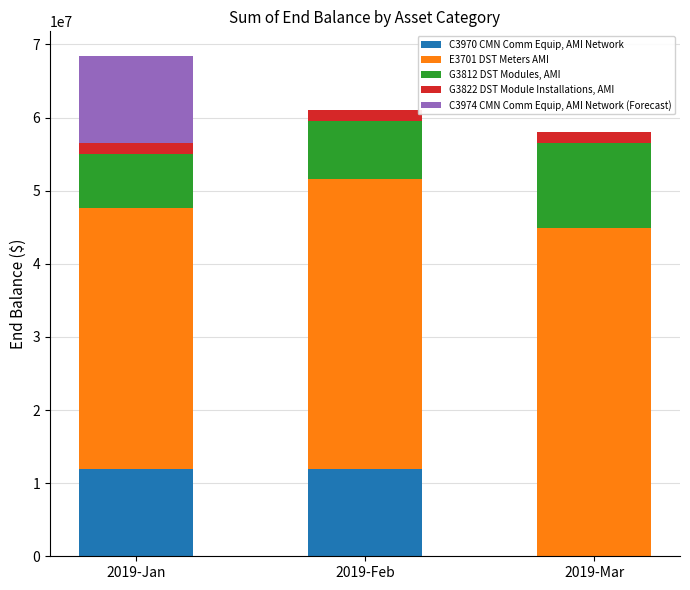

What is the total value across all series at 2019-Jan?

68379418.7